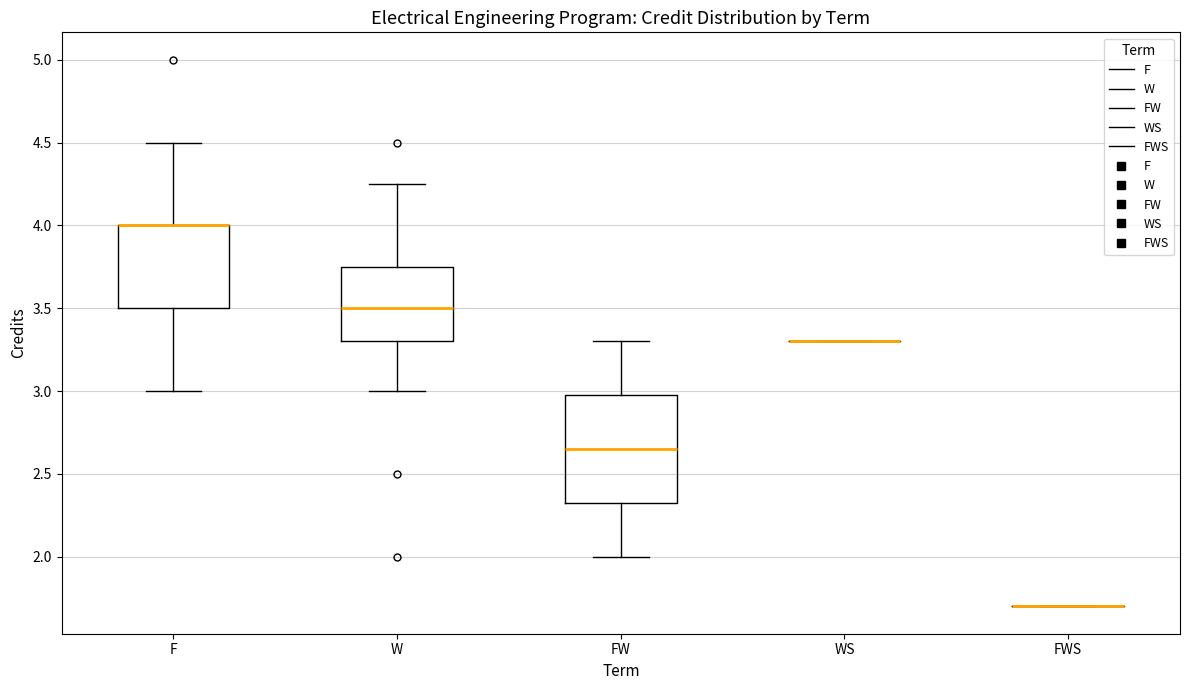

Comparing the boxes themselves (not the whiskers), which one is the tallest?

FW